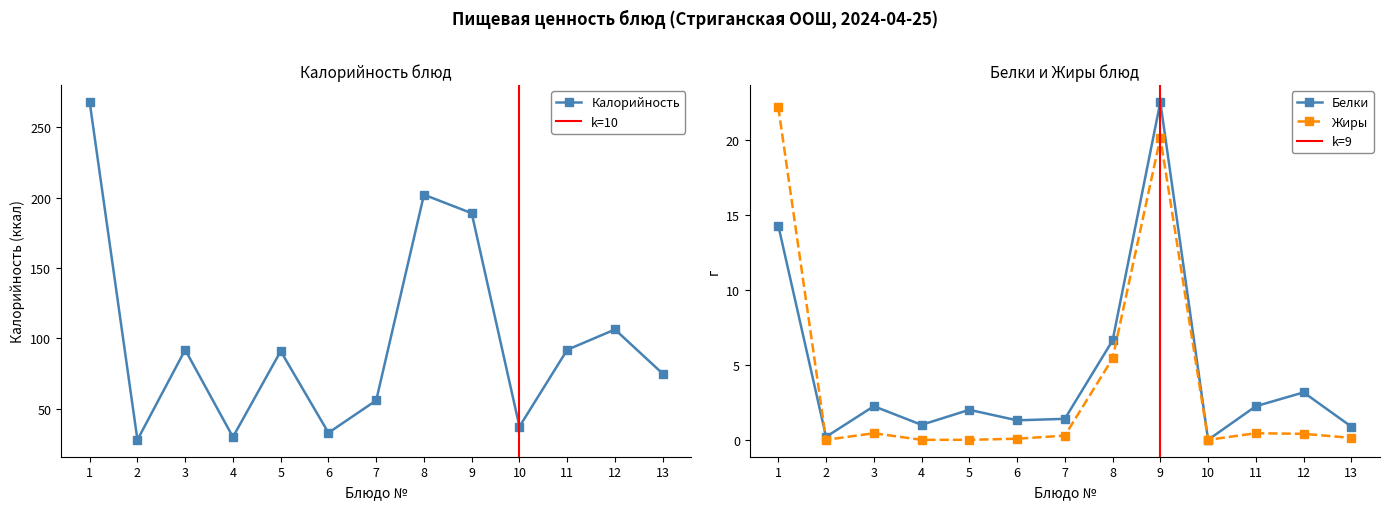

True or false: Калорийность has a value of 50.2 at 10.

False